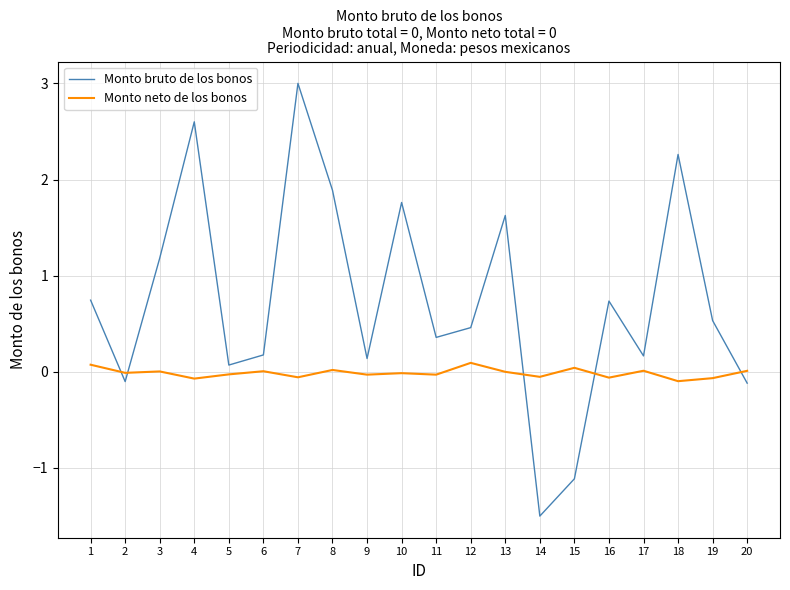

Count the number of data series in this chart.

2